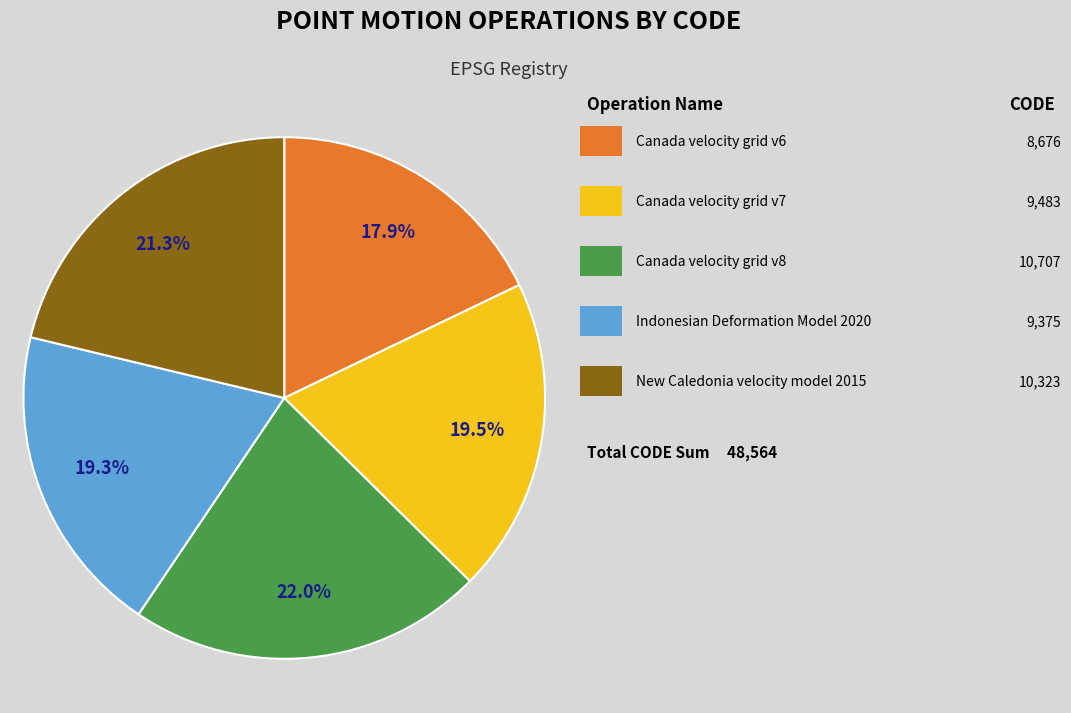

Is there a majority slice in this chart?

No